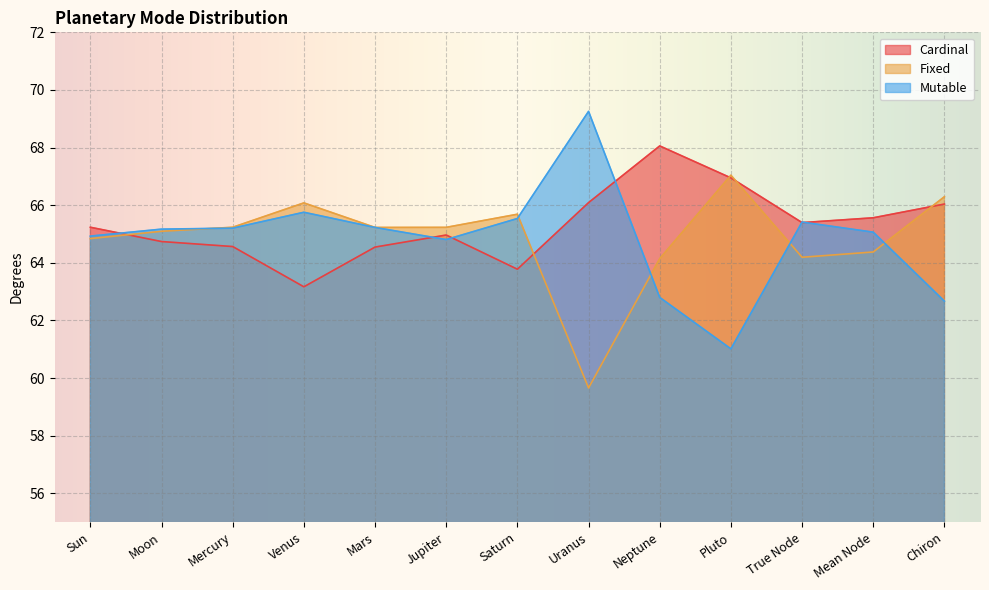

Which series has the largest range (max minus min)?

Mutable